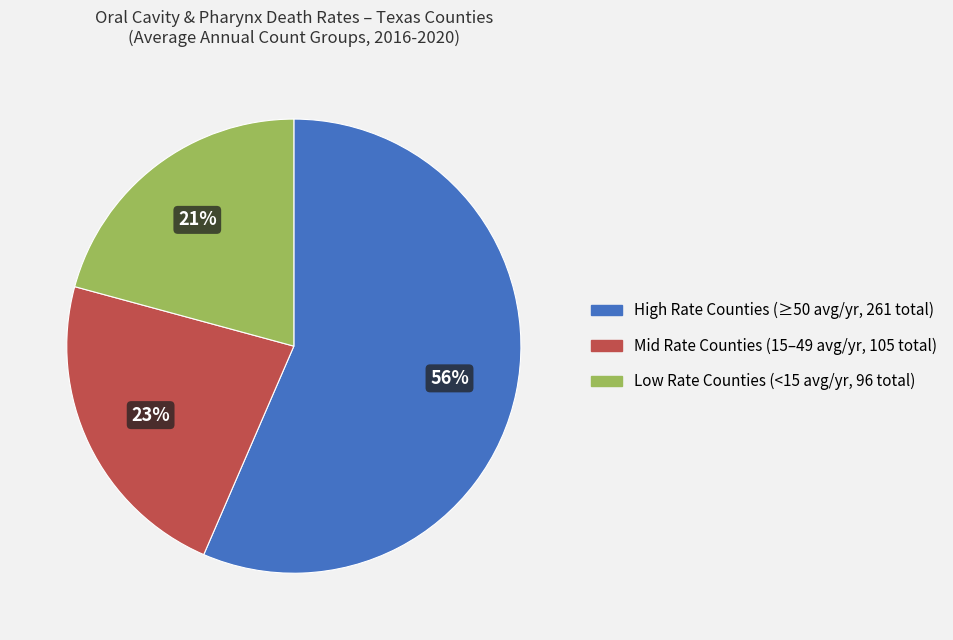

What is the smallest slice in the pie chart?

Low Rate Counties (<15 avg/yr, 96 total)